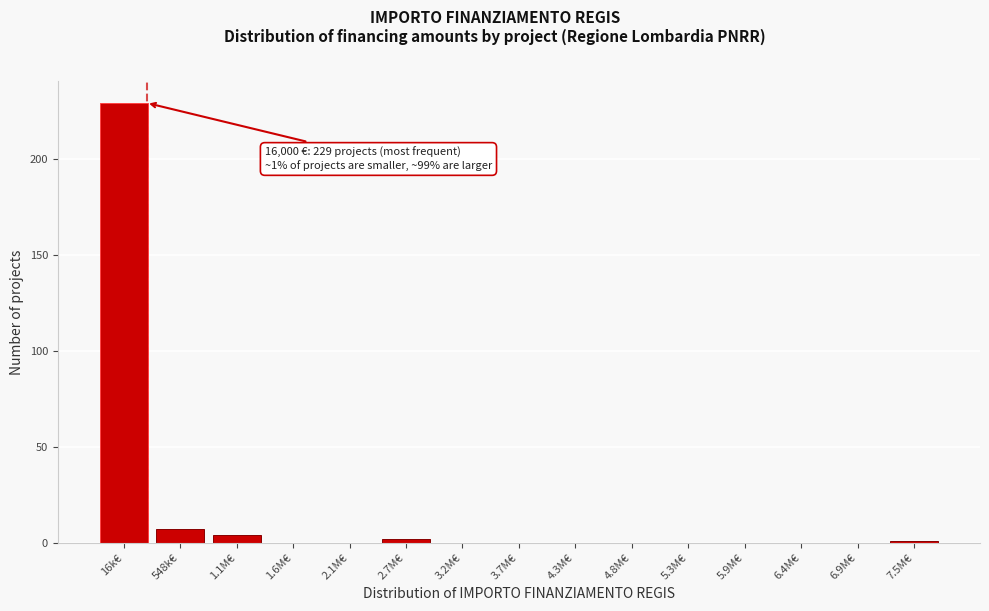

Reading right to left, what are all the values shown in this chart?

7.5M€=1	6.9M€=0	6.4M€=0	5.9M€=0	5.3M€=0	4.8M€=0	4.3M€=0	3.7M€=0	3.2M€=0	2.7M€=2	2.1M€=0	1.6M€=0	1.1M€=4	548k€=7	16k€=229